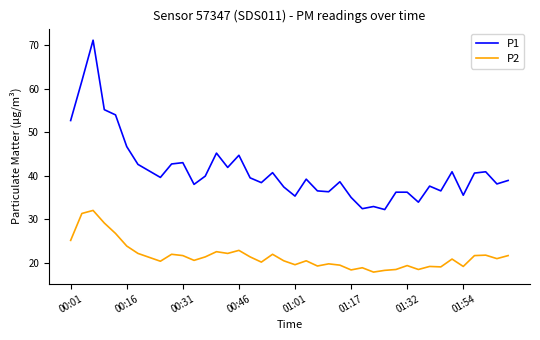

What is the difference between the maximum and minimum values in the P2 series?

14.2